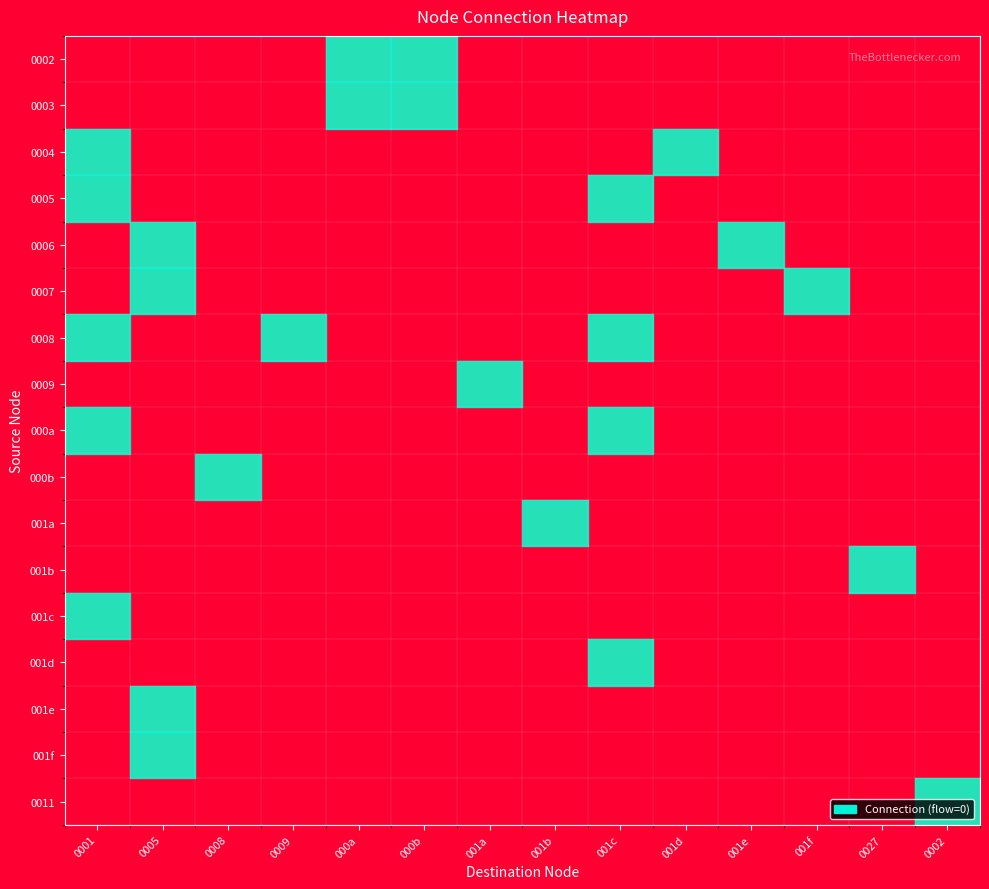

Is the value of 000a at 001a greater than the value of 001a at 0001?

No